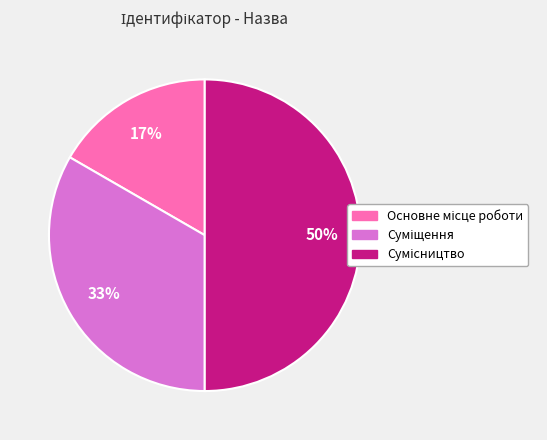

To the nearest percent, what is the difference between the largest and smallest slice percentages?

33%